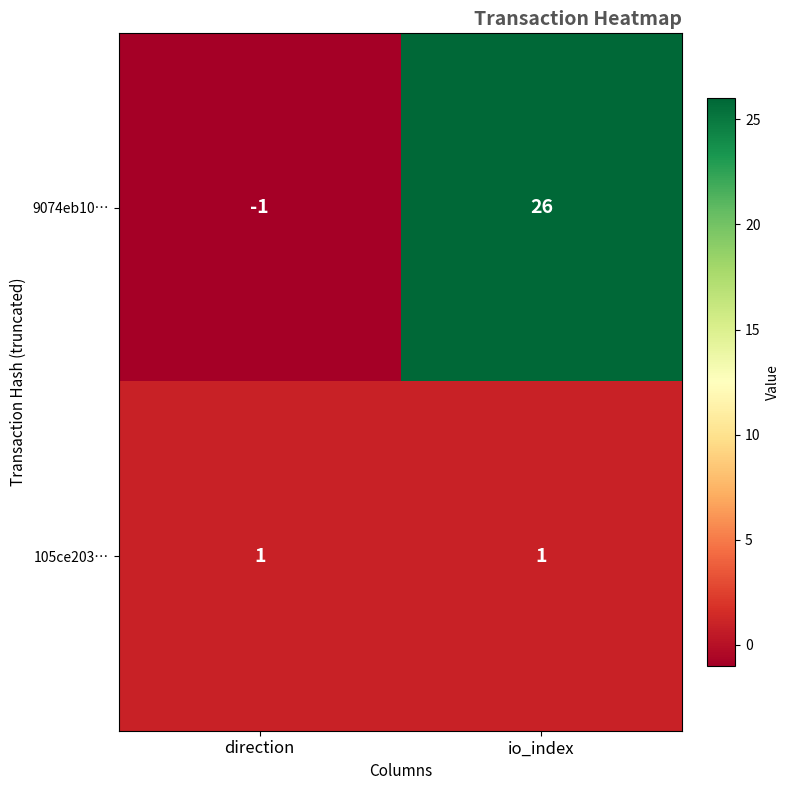

True or false: 9074eb10… has a value of -2 at direction.

False